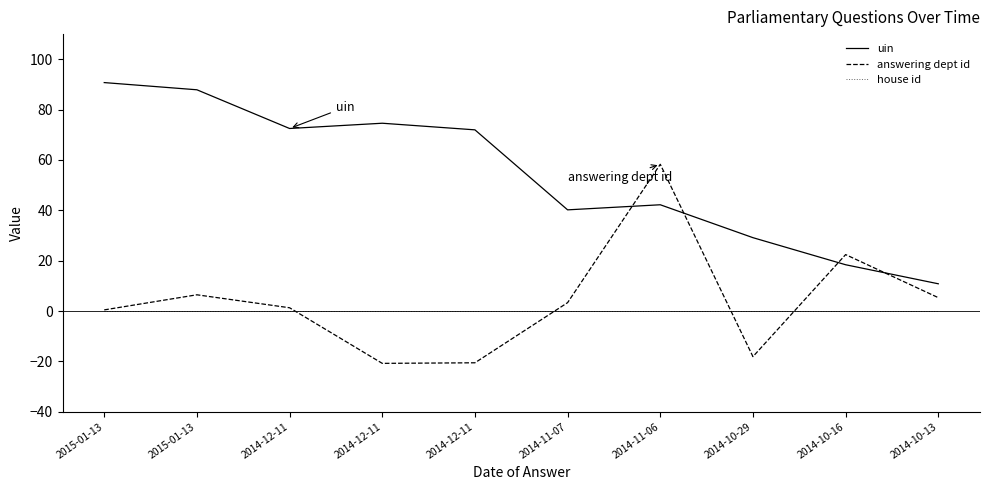

How many lines are shown in the chart?

3